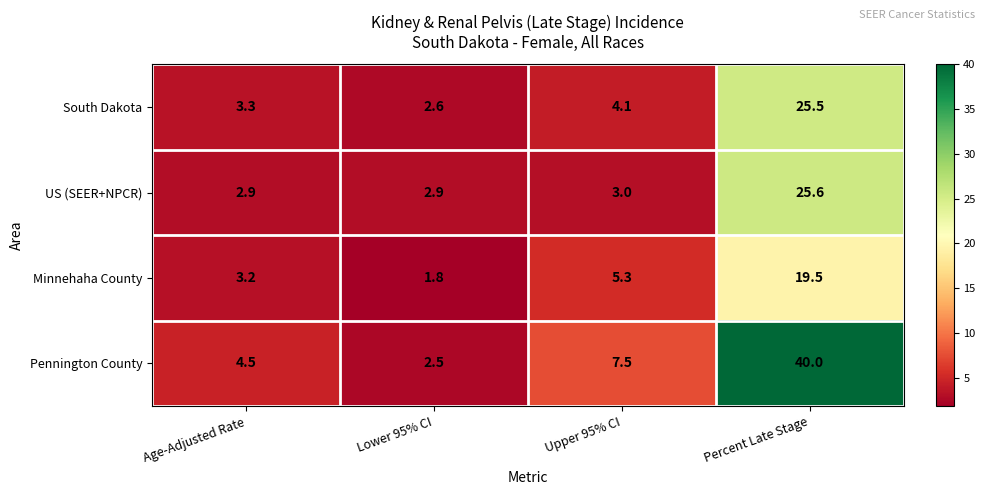

What is the maximum value shown in the chart?

40.0